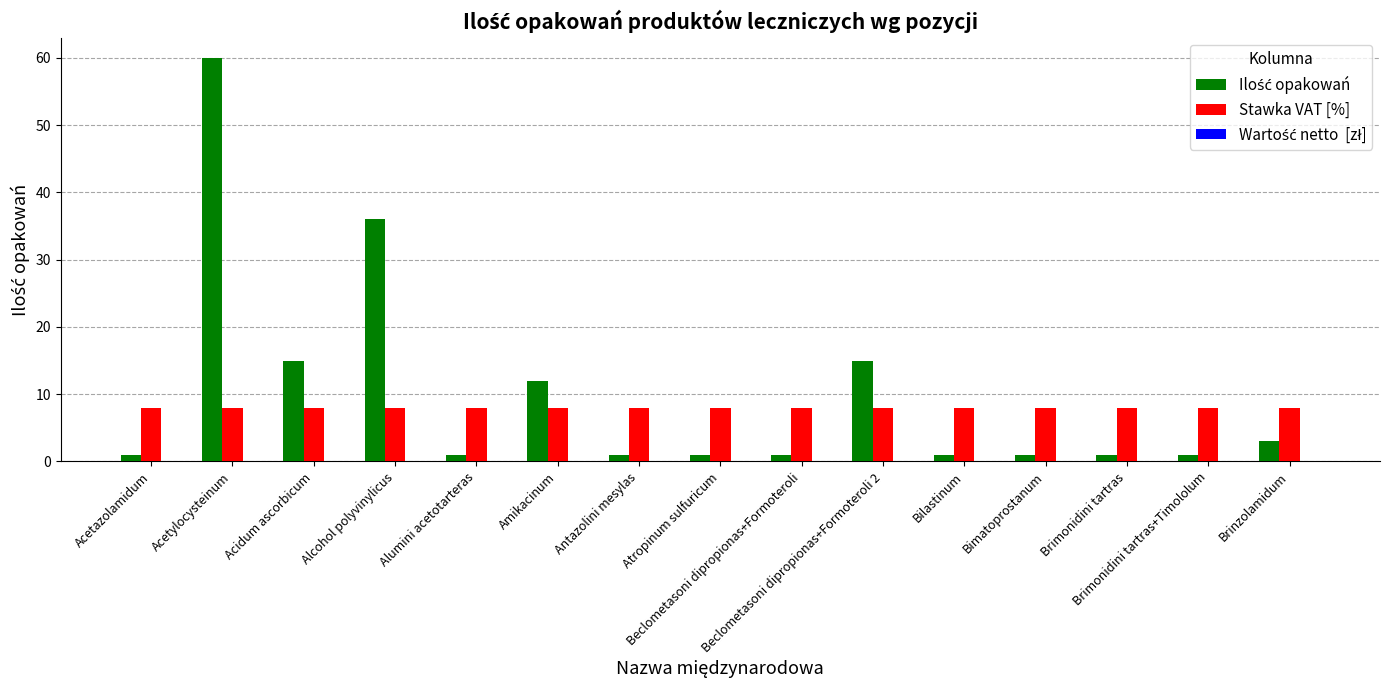

What is the average value of the Stawka VAT [%] series?

8